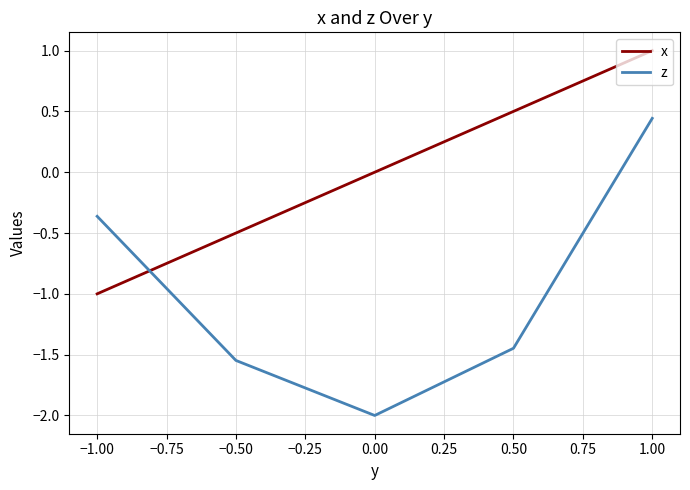

Is it true that x equals 0.1 at 0.50?

False